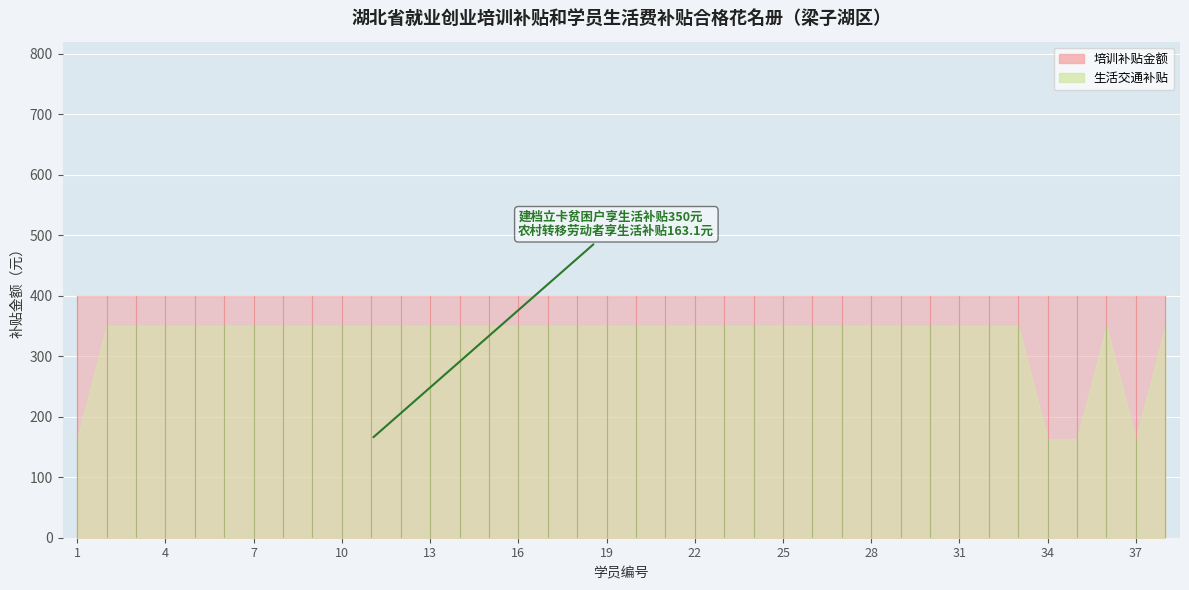

True or false: 培训补贴金额 and 生活交通补贴 cross at least once.

False